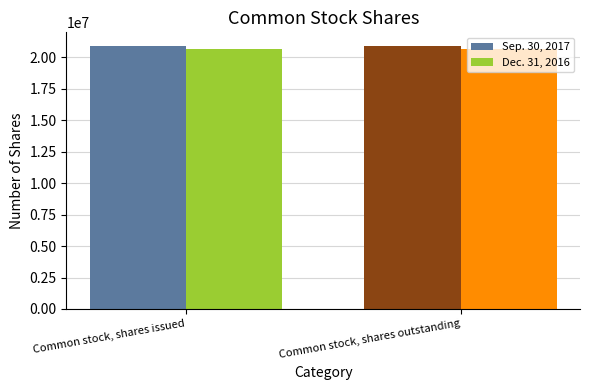

What is the lowest value of the Dec. 31, 2016 series?

20681047